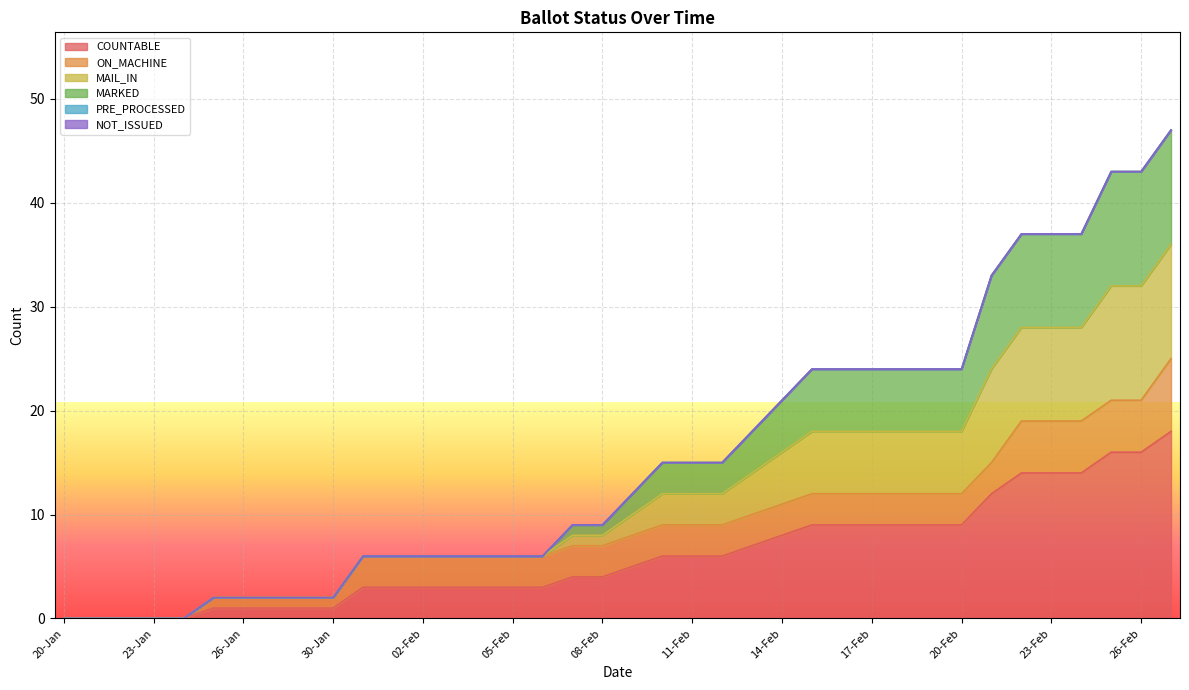

Does the chart display data point markers on the line(s)?

No